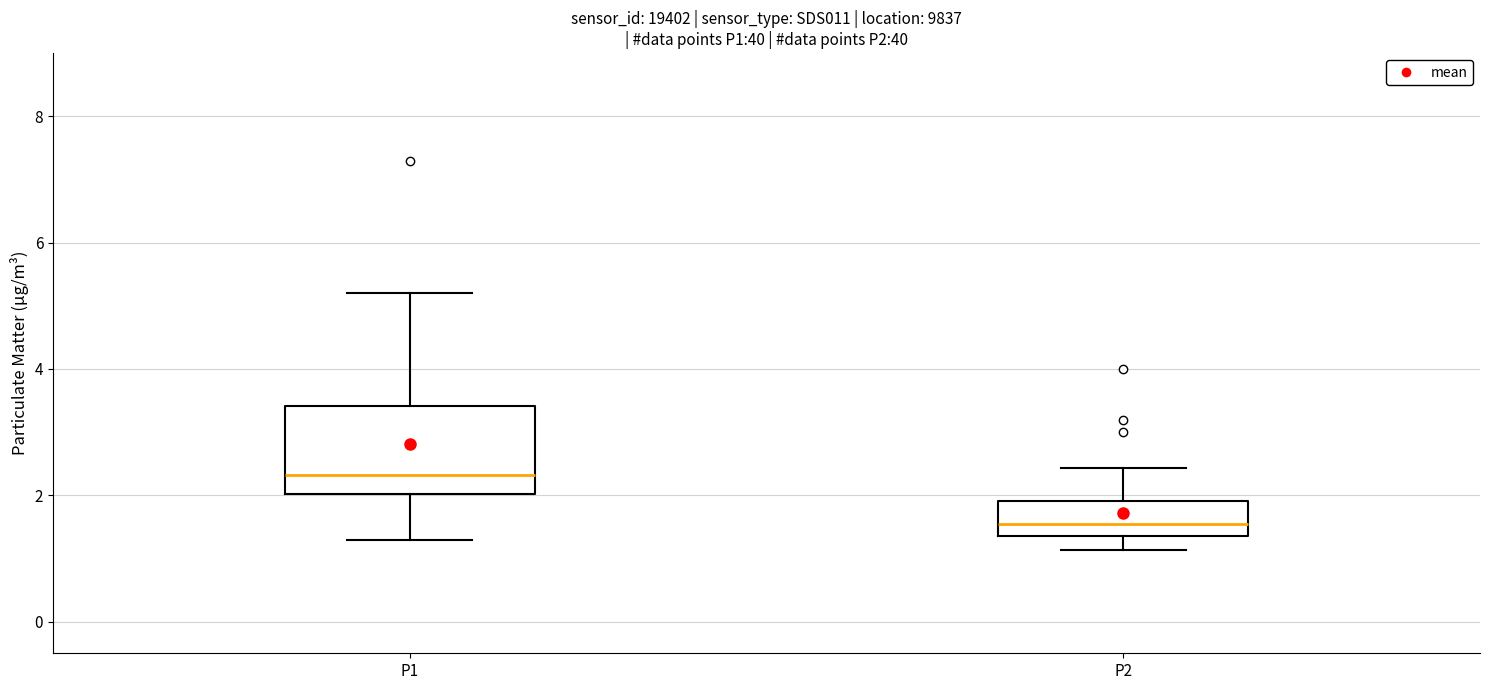

Reading left to right, transcribe this box plot: for each box, give where its median line is, the range the box spans, and where its two whiskers end, as read against the y-axis. The values are not printed on the chart, so give them approximately, as read against the axis.

P1: median 2.4, box 2.0 to 3.4, whiskers 1.4 to 5.2
P2: median 1.6, box 1.4 to 2.0, whiskers 1.2 to 2.4